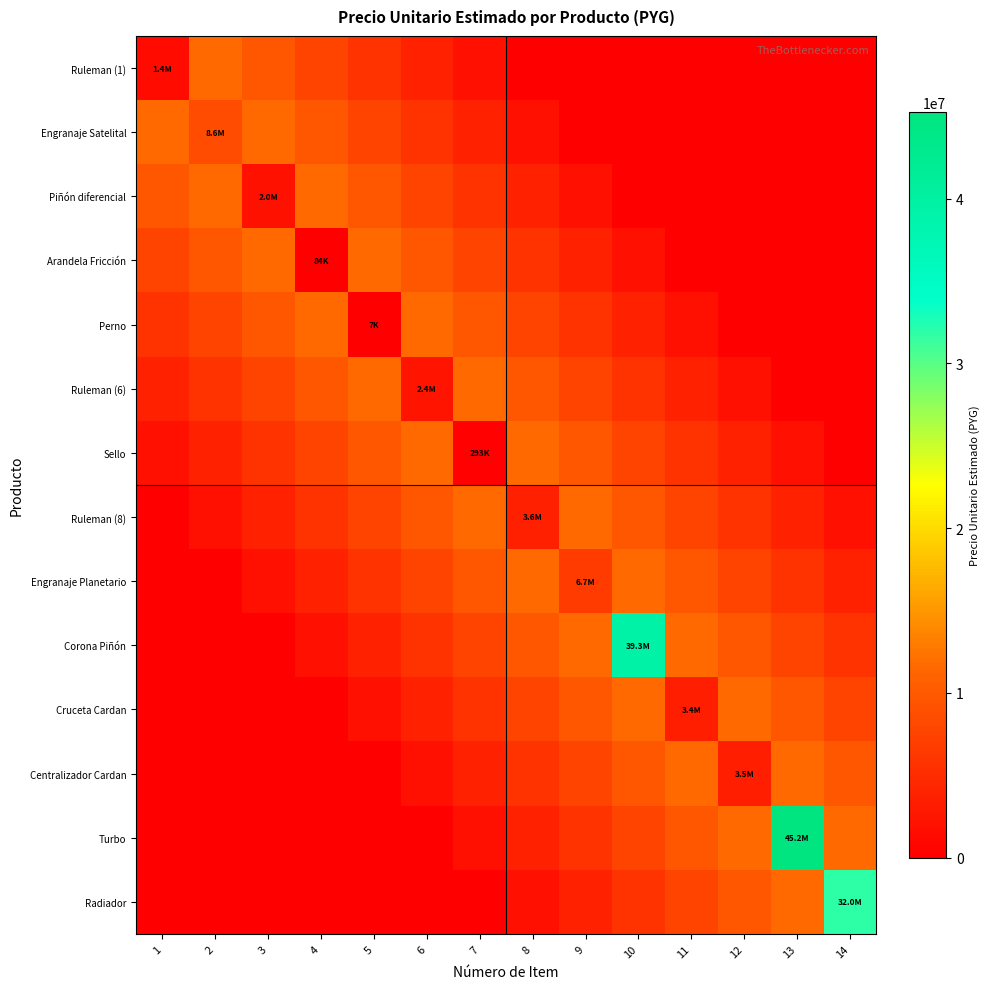

List the series in order of their peak value, lowest first.

Ruleman (1), Engranaje Satelital, Piñón diferencial, Arandela Fricción, Perno, Ruleman (6), Sello, Ruleman (8), Engranaje Planetario, Cruceta Cardan, Centralizador Cardan, Radiador, Corona Piñón, Turbo